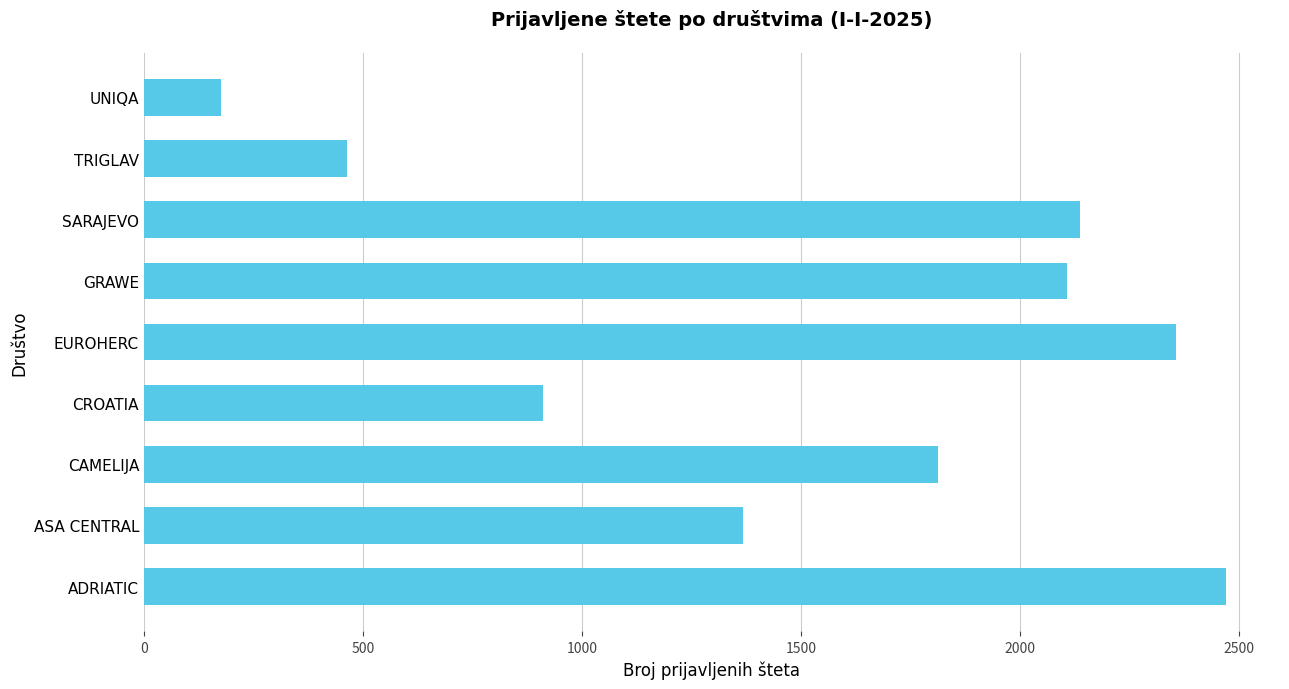

What is the difference between the second highest and second lowest values?

1891